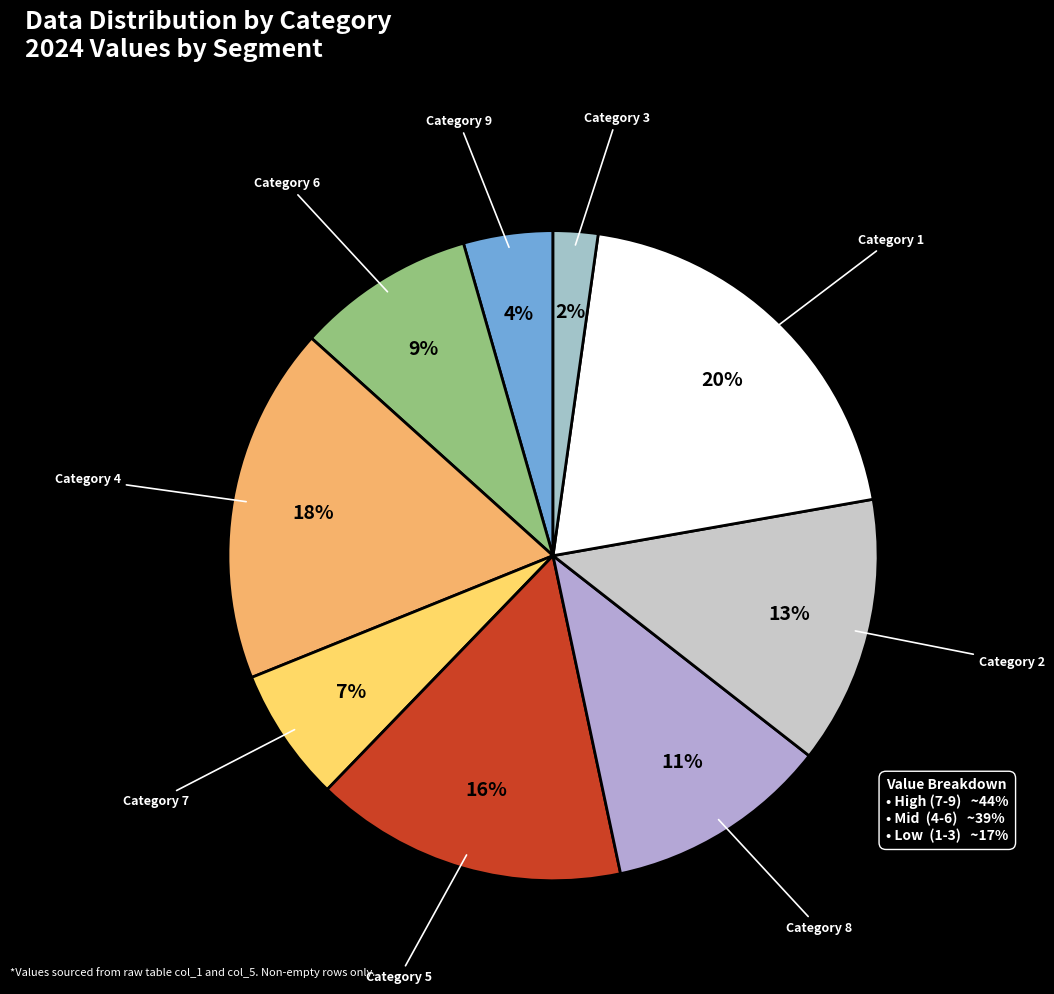

Which category has the biggest portion of the pie?

1